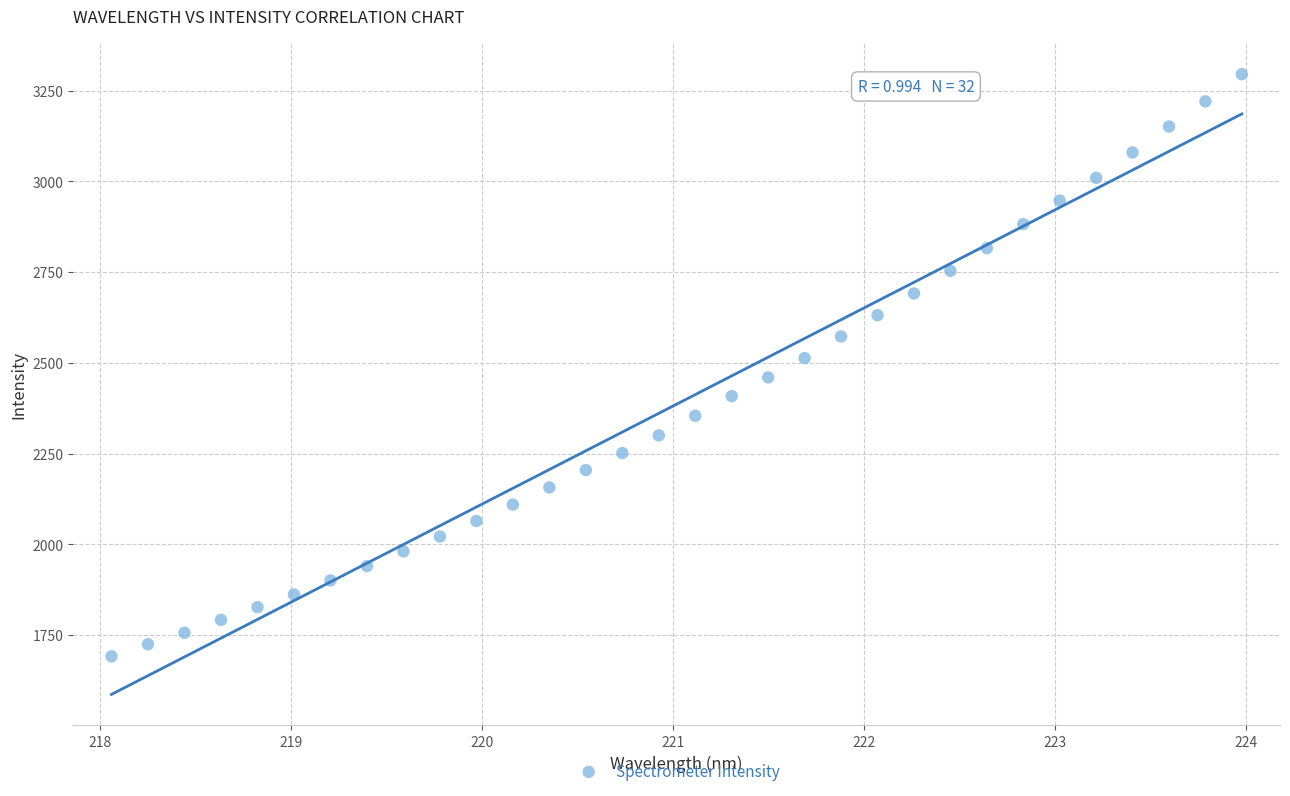

What is the range of X values (max minus min)?

5.9